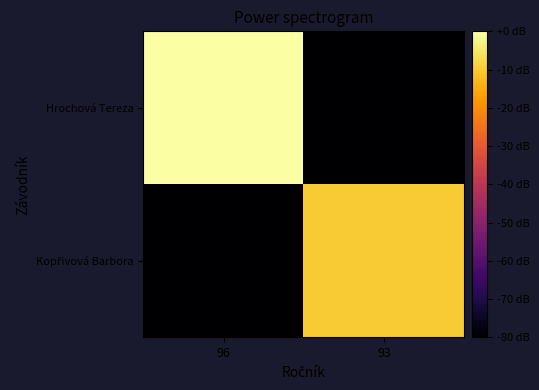

How many series are shown in this chart?

2